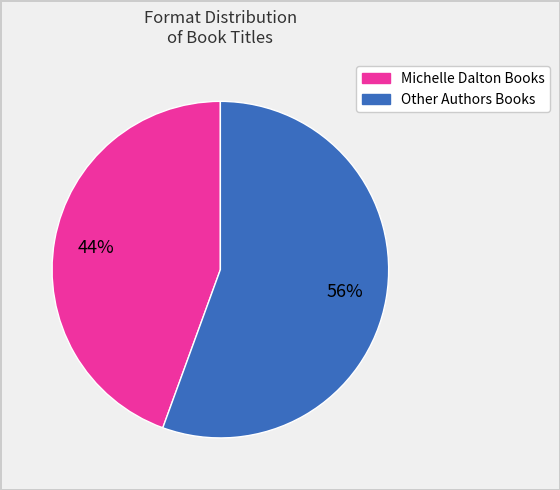

How many segments does this pie chart have?

2